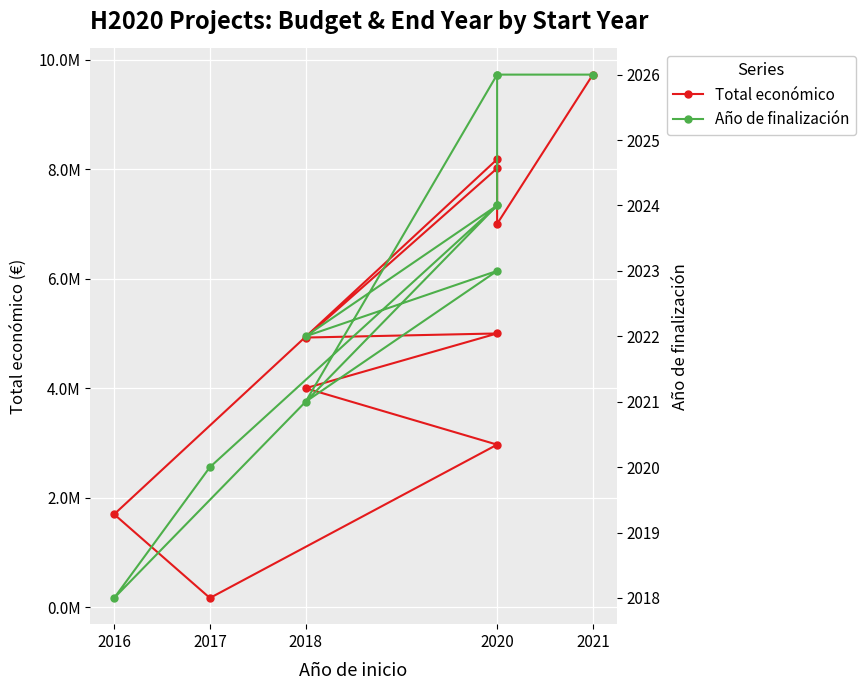

Is it true that Año de finalización equals 3269 at 2020?

False